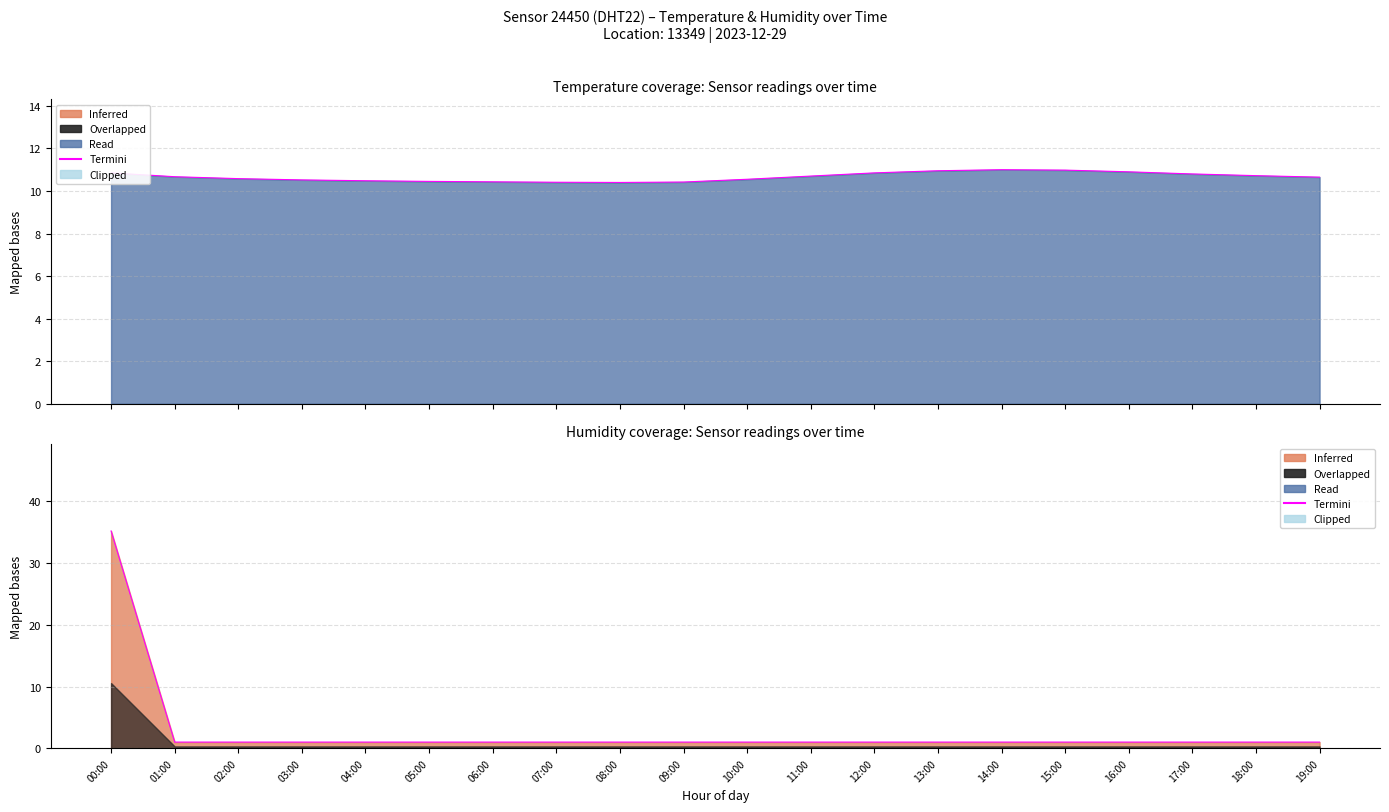

Reading left to right, extract all data points from this chart.

temperature: 00:00=10.8	01:00=10.7	02:00=10.6	03:00=10.5	04:00=10.5	05:00=10.4	06:00=10.4	07:00=10.4	08:00=10.4	09:00=10.4	10:00=10.6	11:00=10.7	12:00=10.8	13:00=10.9	14:00=11.0	15:00=11.0	16:00=10.9	17:00=10.8	18:00=10.7	19:00=10.7
humidity: 00:00=35.2	01:00=1.0	02:00=1.0	03:00=1.0	04:00=1.0	05:00=1.0	06:00=1.0	07:00=1.0	08:00=1.0	09:00=1.0	10:00=1.0	11:00=1.0	12:00=1.0	13:00=1.0	14:00=1.0	15:00=1.0	16:00=1.0	17:00=1.0	18:00=1.0	19:00=1.0